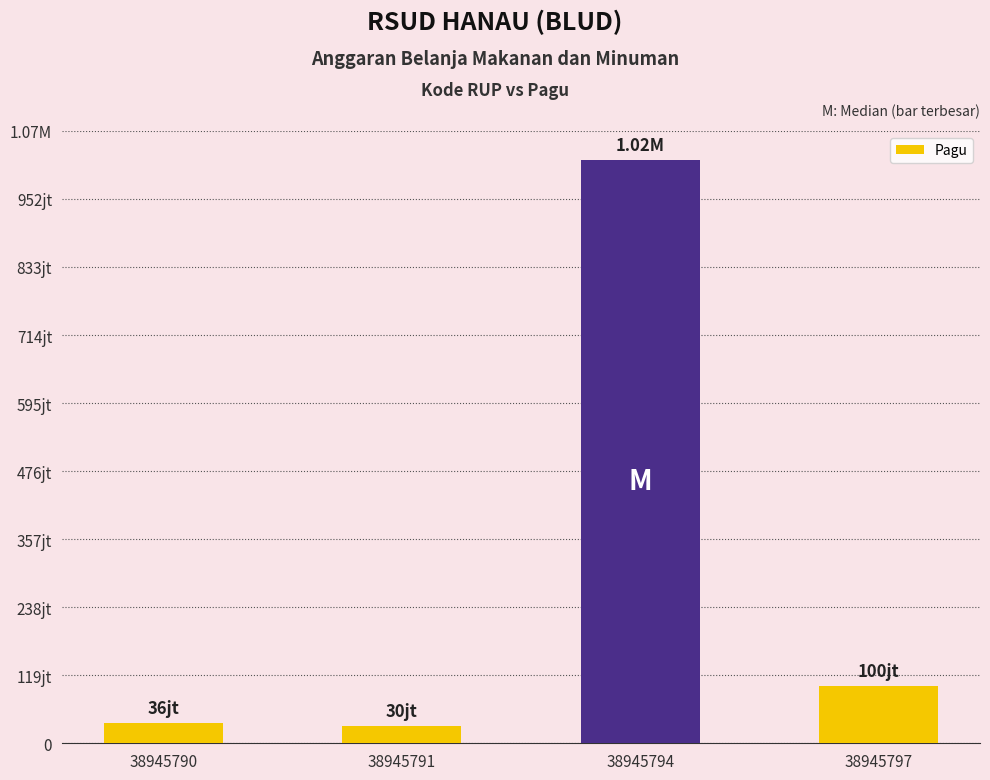

Does the chart contain any negative values?

No